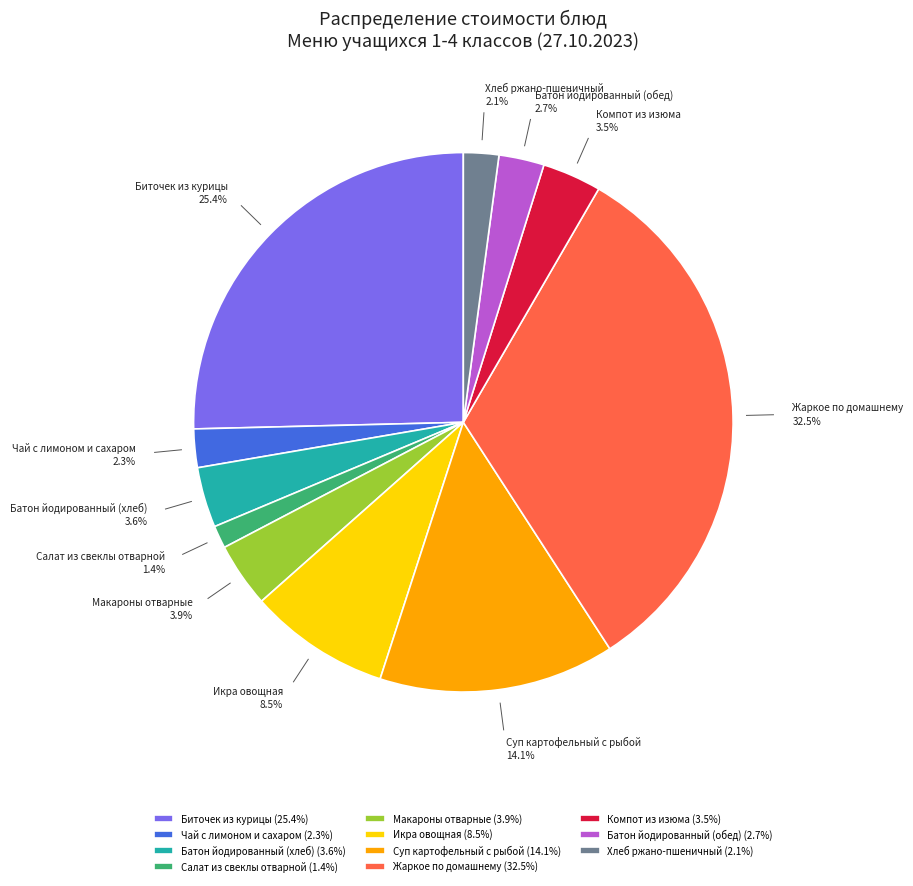

Count the number of slices in the pie.

11